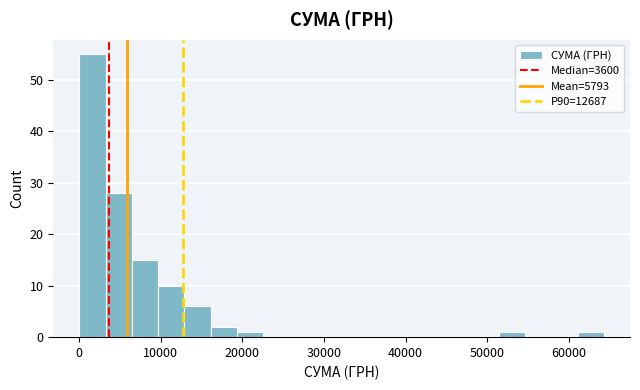

Around what value on the x-axis is the tallest bar? Give the approximate position of its centre, as read against the axis.

2000